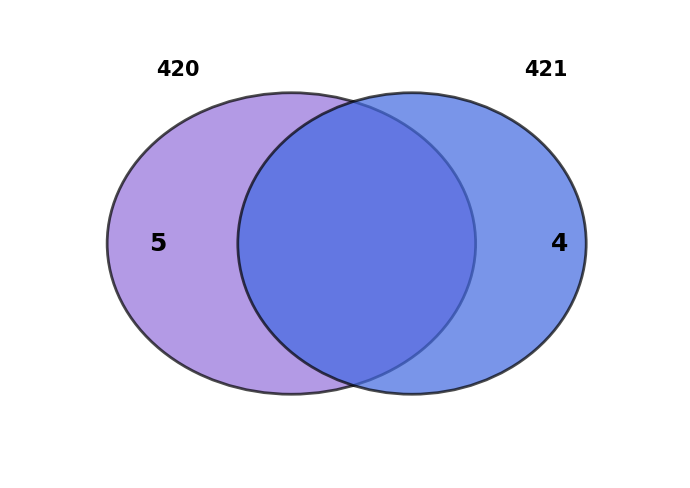

How many slices are in this pie chart?

2